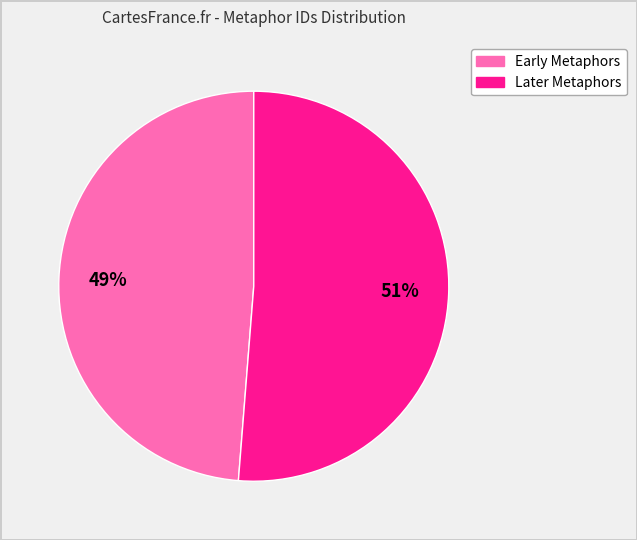

Does any single category account for the majority?

Yes